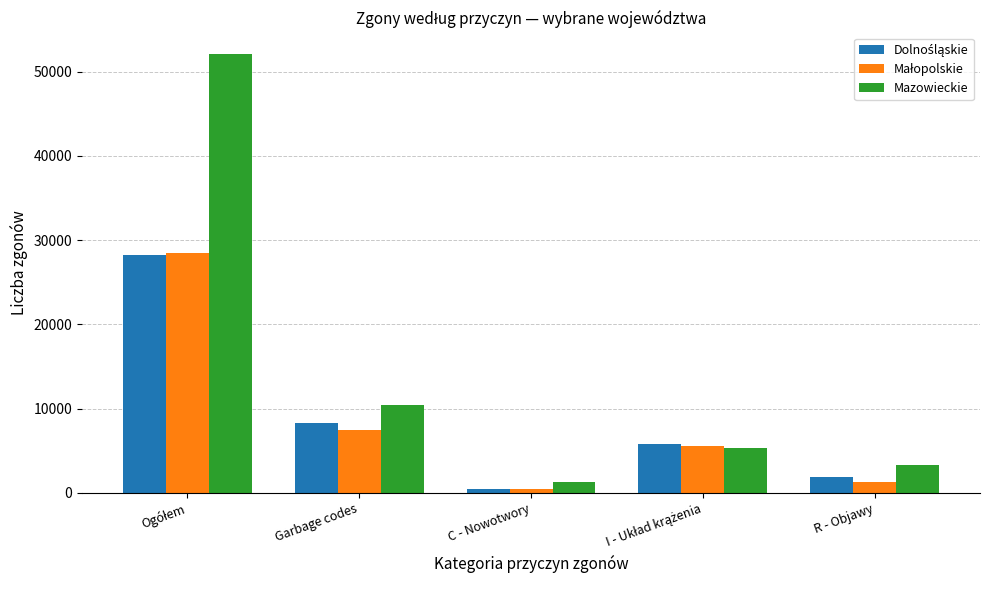

What is the smallest value displayed?

501